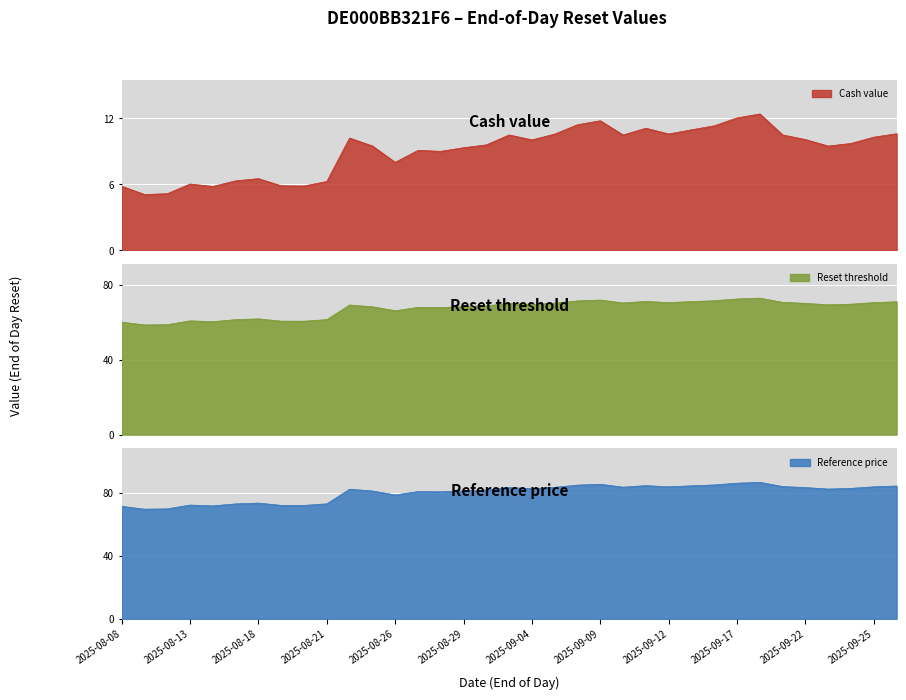

Between 2025-08-25 and 2025-09-18, which series saw the biggest shift?

Reference price